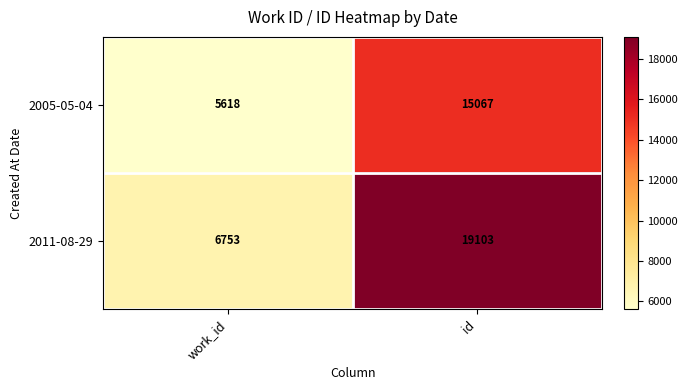

List the series in order of their overall mean, lowest first.

2005-05-04, 2011-08-29